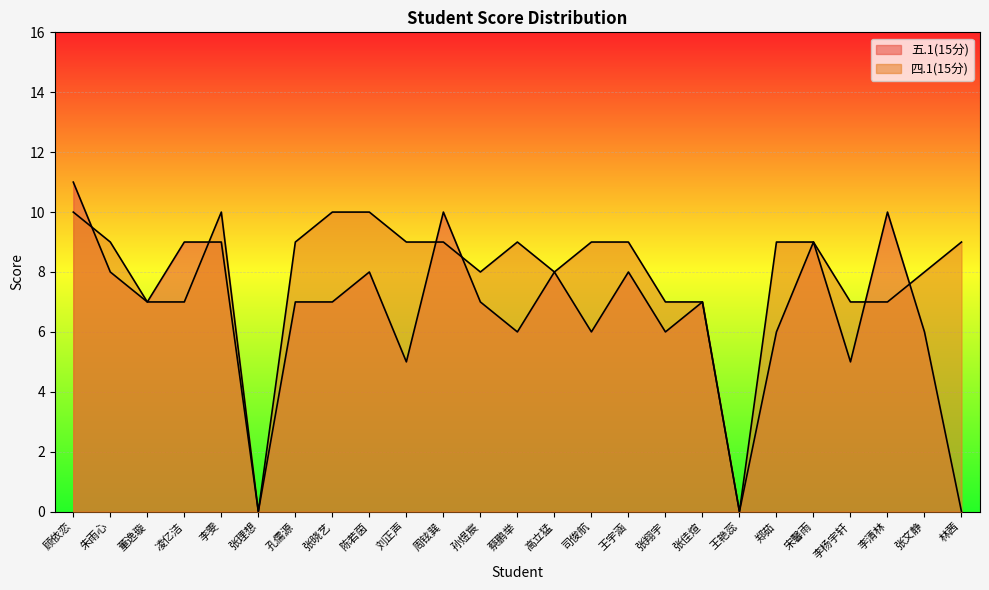

What is the difference between the second highest and second lowest values in the 五.1(15分) series?

10